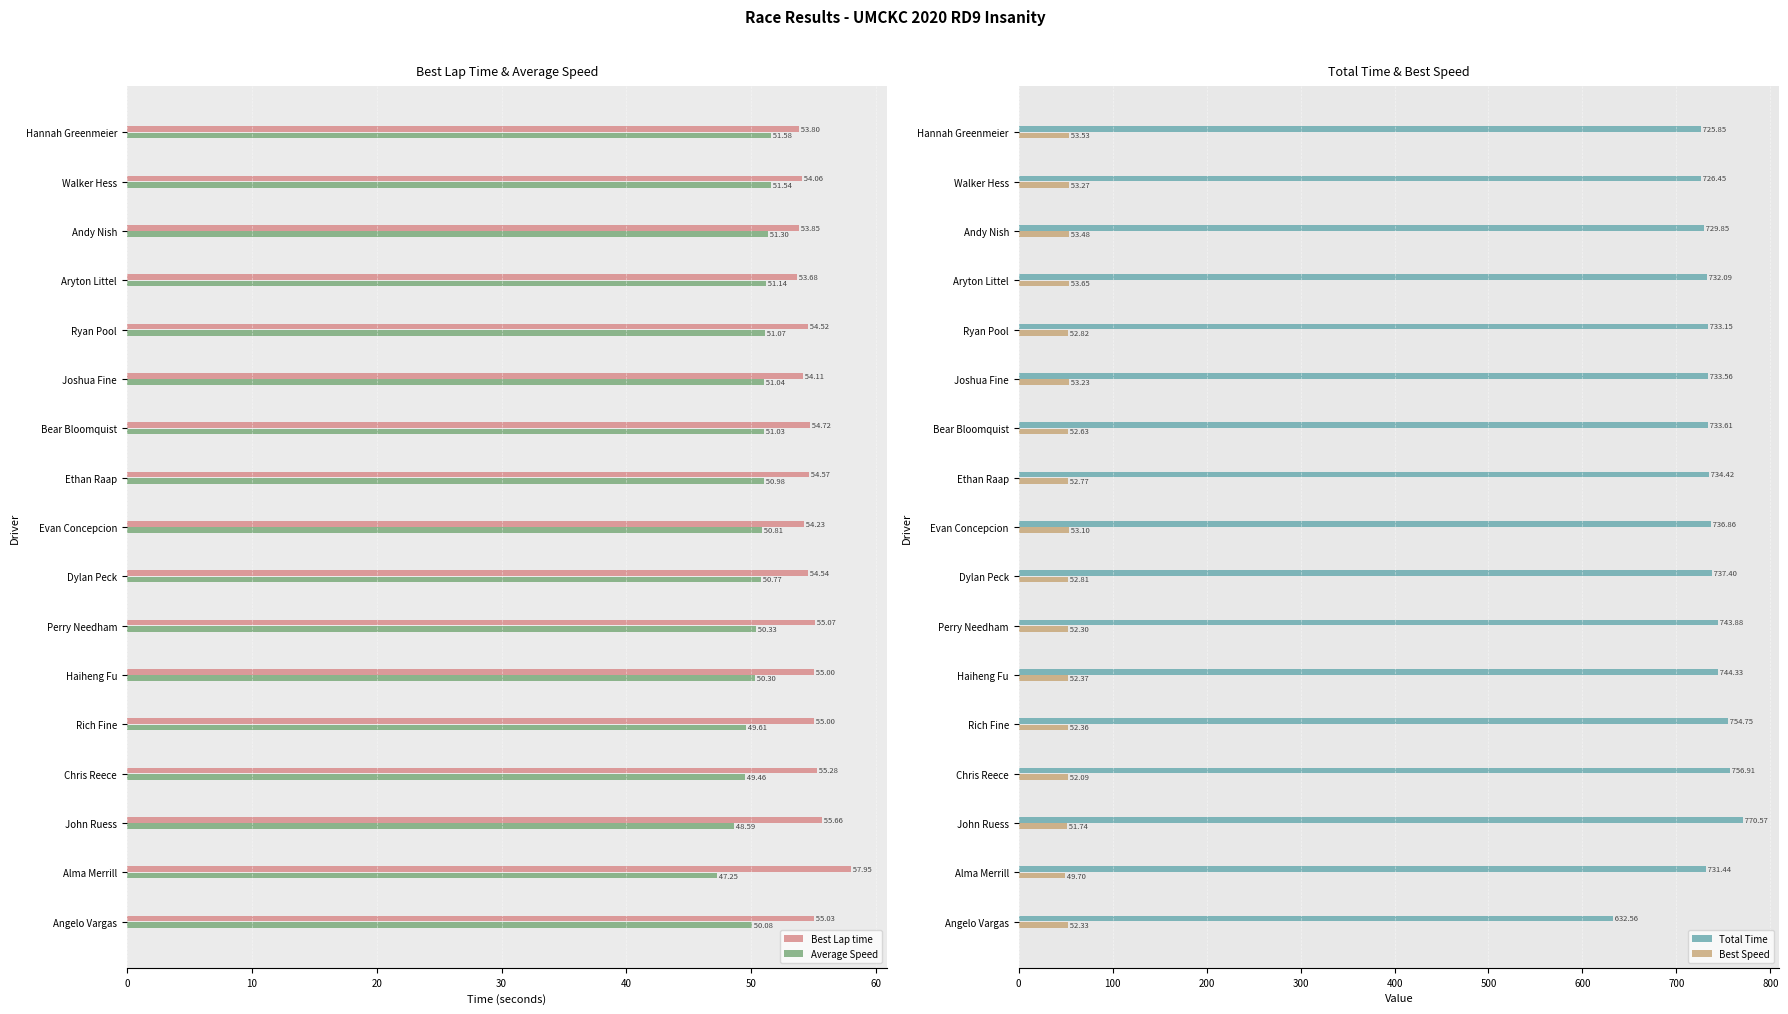

What is the difference between the Best Speed values at Aryton Littel and Dylan Peck?

0.8